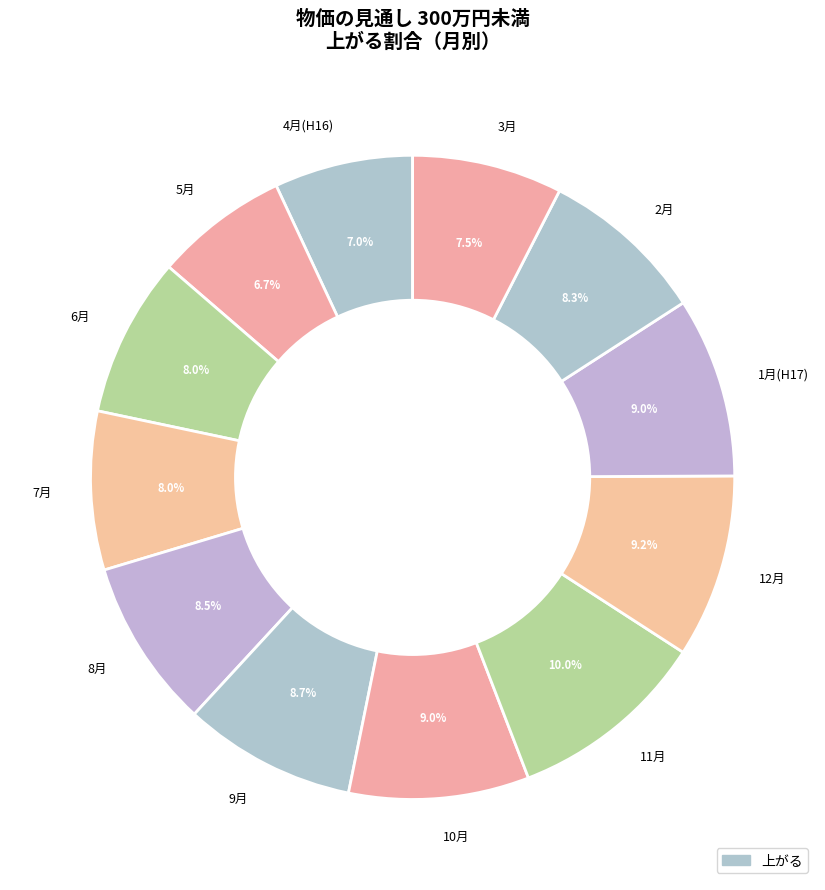

Count the number of slices in the pie.

12